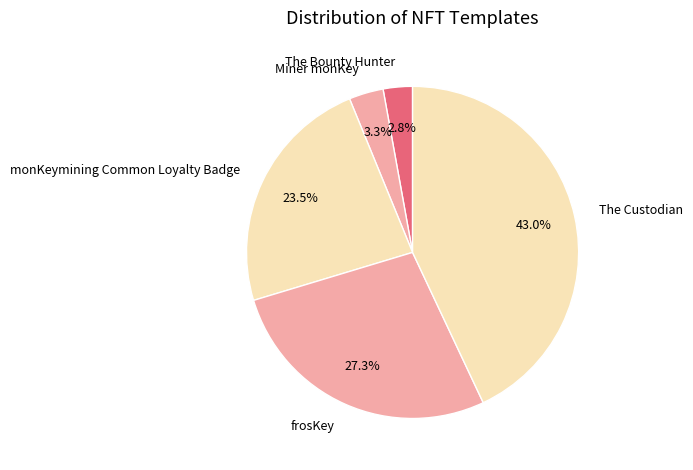

How much of the chart is everything except monKeymining Common Loyalty Badge?

76.5%